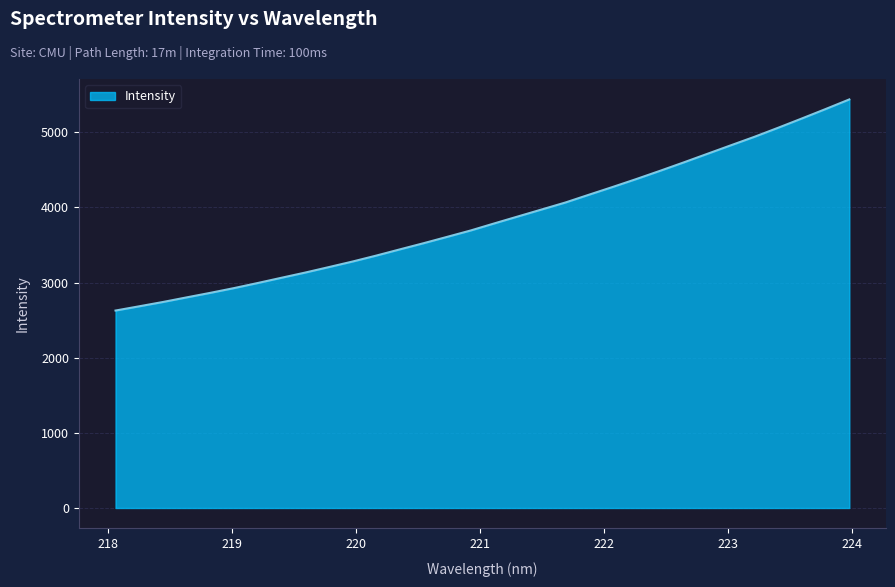

Reading right to left, list all the values displayed in this chart.

5436.9	5309.3	5184.2	5061.1	4940.9	4827.5	4713.3	4599.1	4487.2	4378.0	4272.5	4169.7	4065.5	3972.9	3880.3	3787.7	3693.4	3607.9	3523.1	3441.2	3358.3	3279.3	3205.4	3132.4	3063.4	2993.7	2926.1	2862.9	2802.5	2741.2	2684.0	2627.5